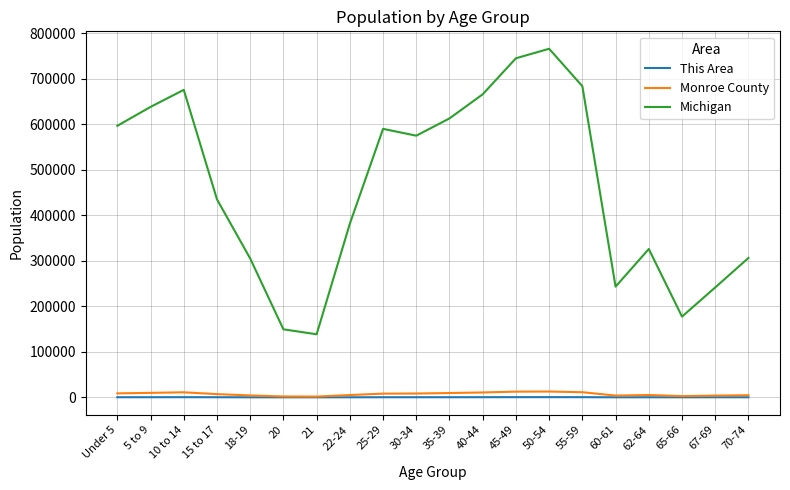

How many lines are shown in the chart?

3